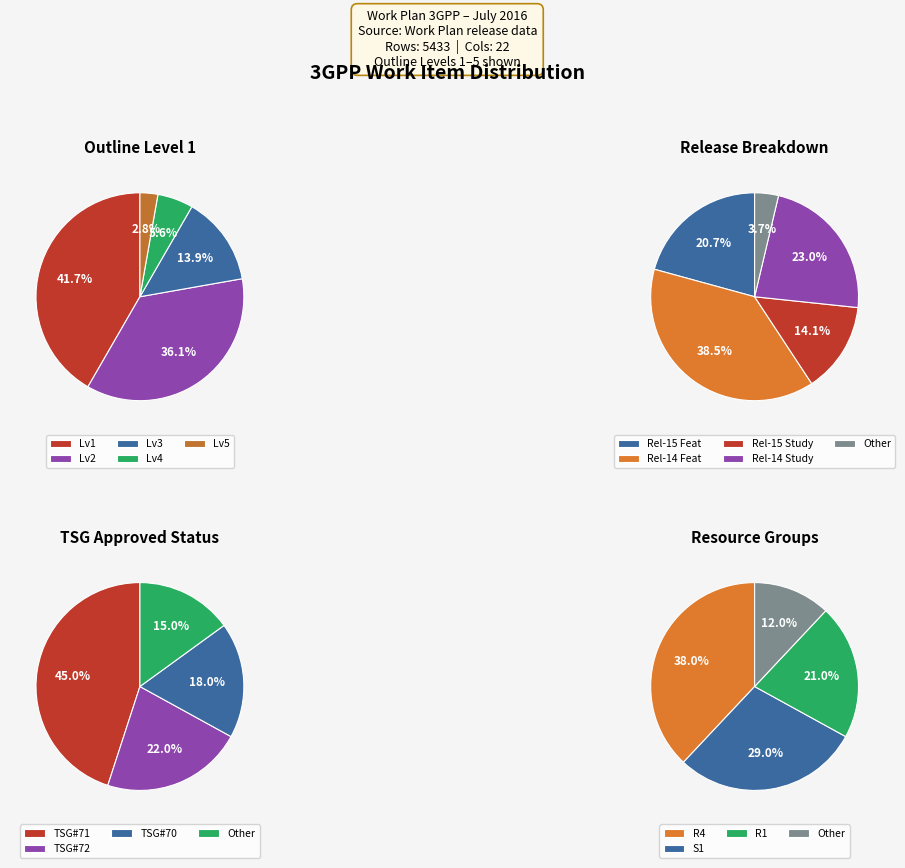

Does Level 2 account for over 50% of the chart?

No